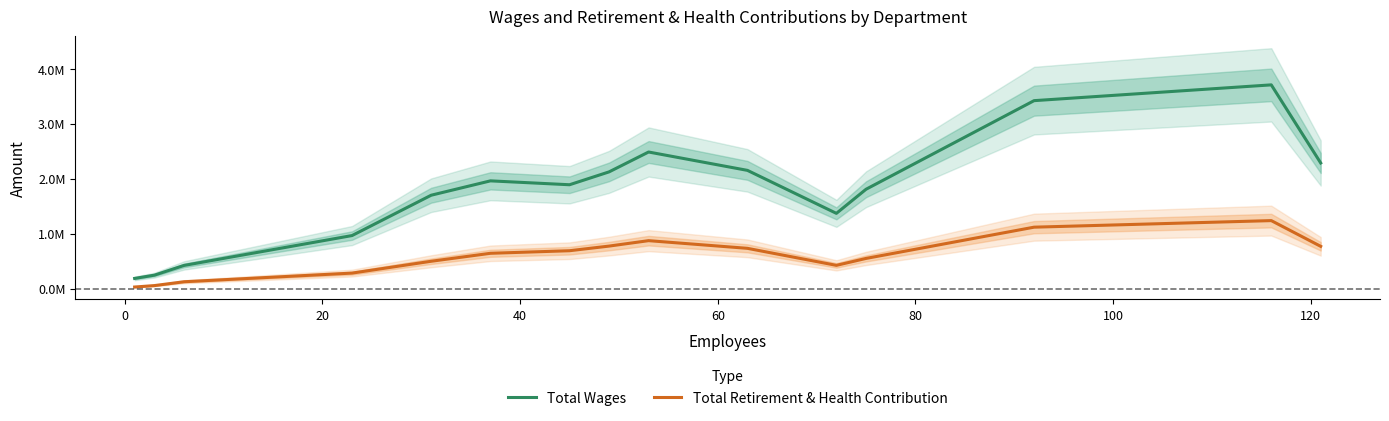

True or false: Total Wages and Total Retirement & Health Contribution intersect in this chart.

False